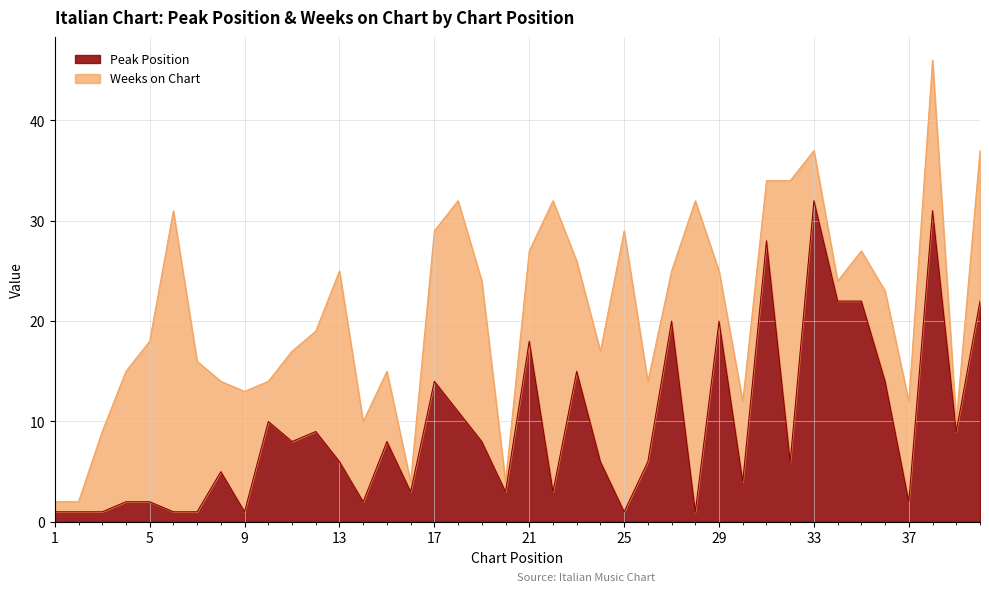

What is the value of the 14th point from the left?

2